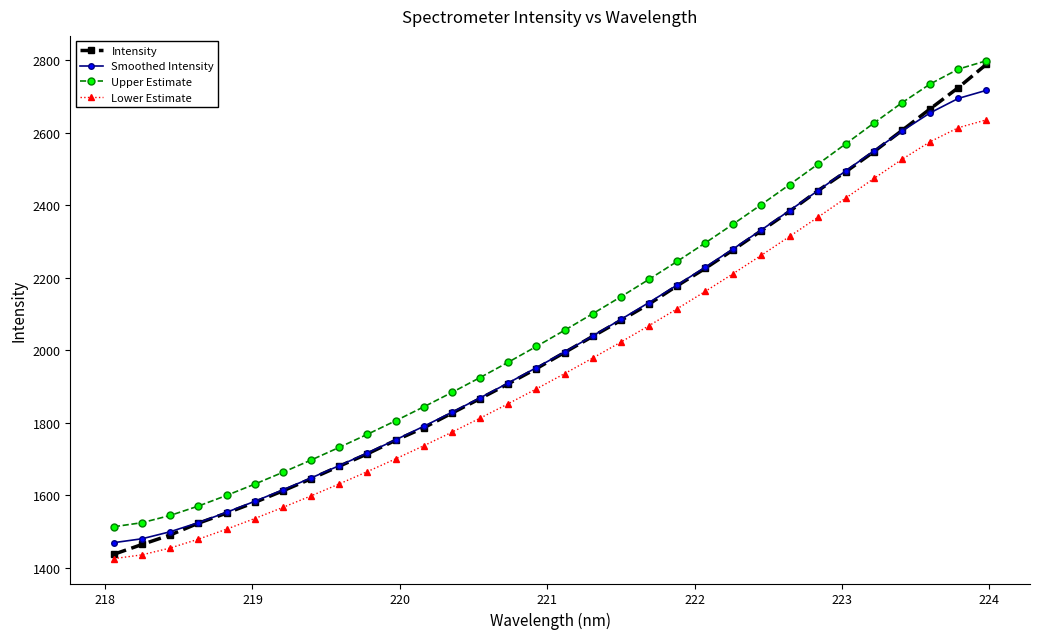

Which series has the largest range (max minus min)?

Intensity